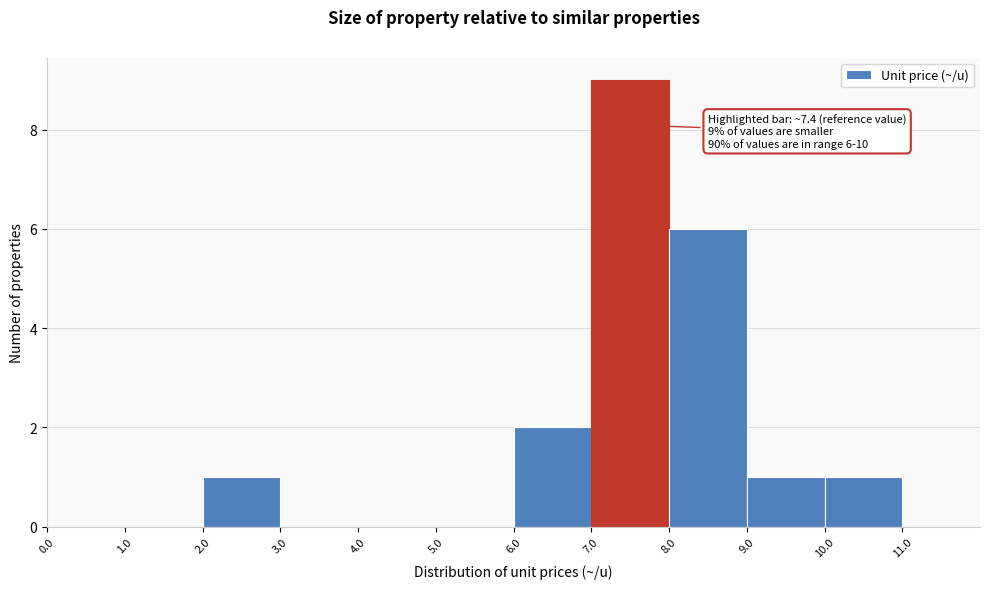

Which range on the x-axis has the tallest bar?

7.0 to 8.0